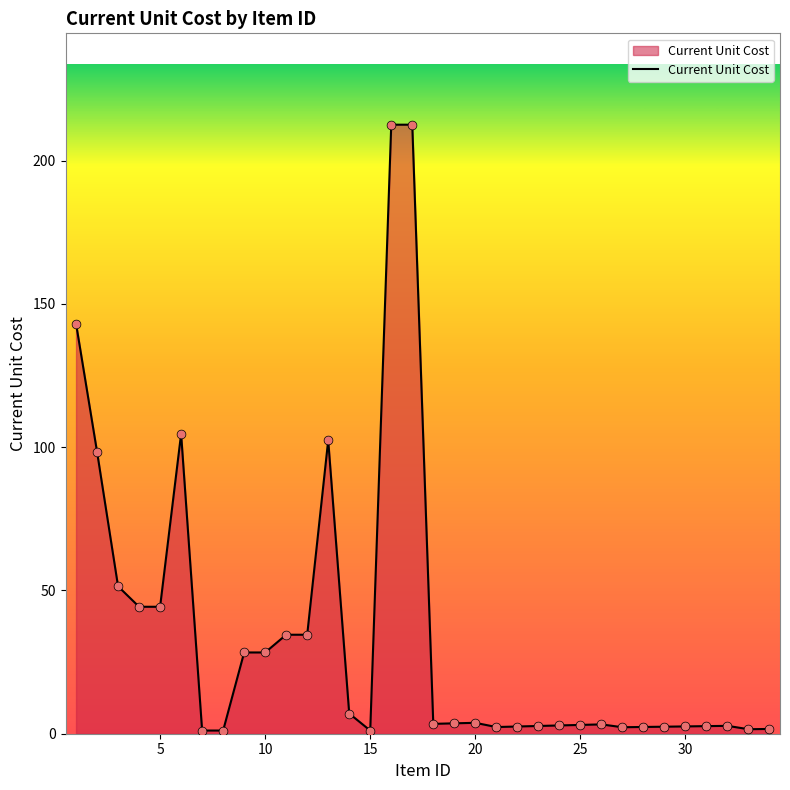

What is the greatest value displayed?

212.6